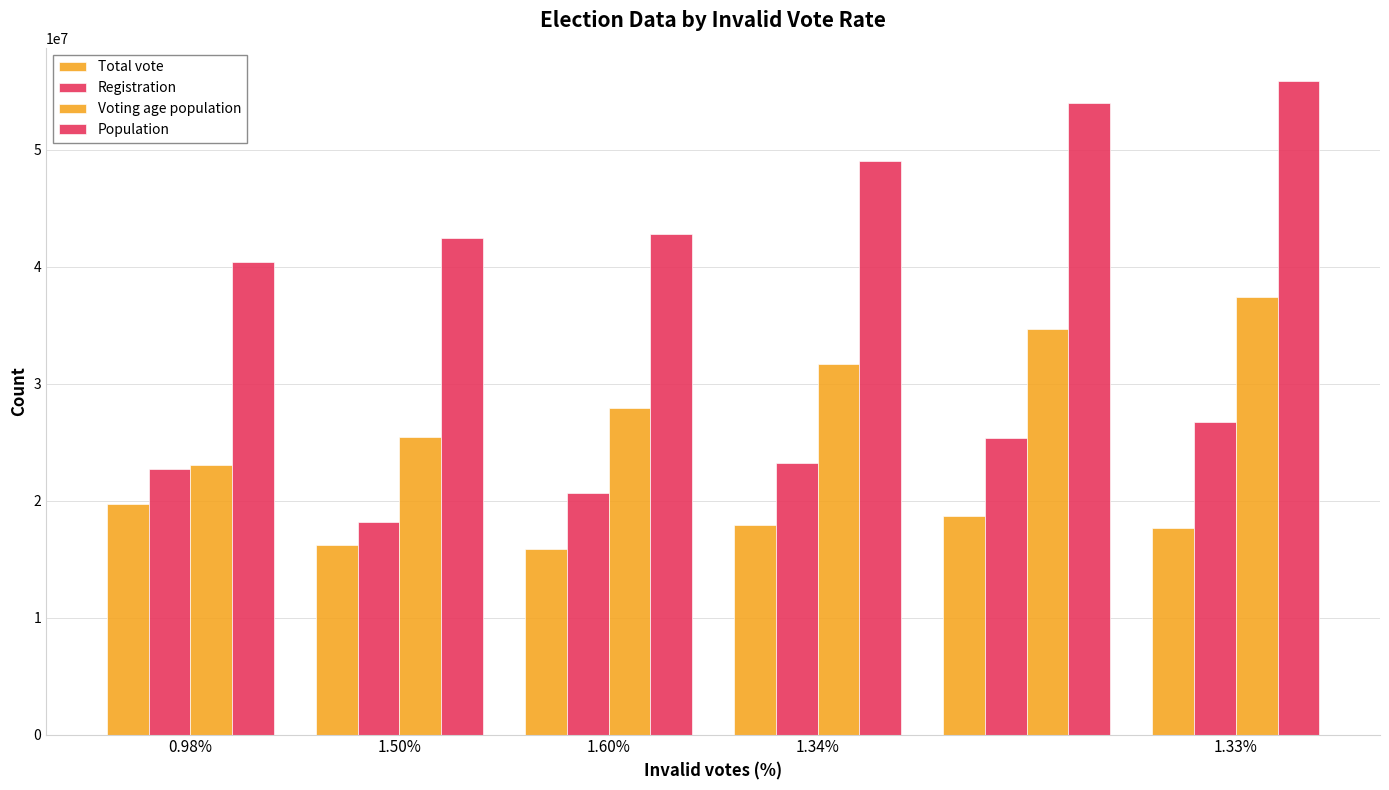

Rank the series by their average value, from lowest to highest.

Total vote, Registration, Voting age population, Population